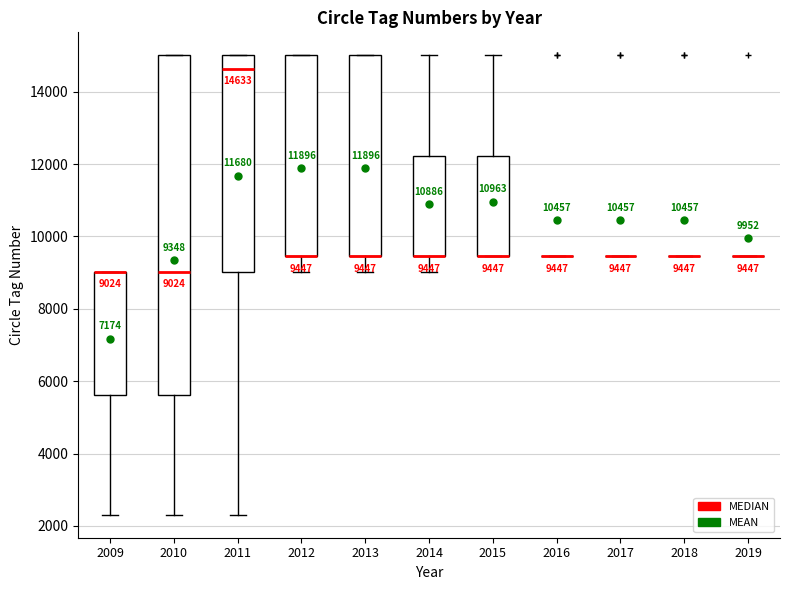

Comparing the boxes themselves (not the whiskers), which one is the tallest?

2010